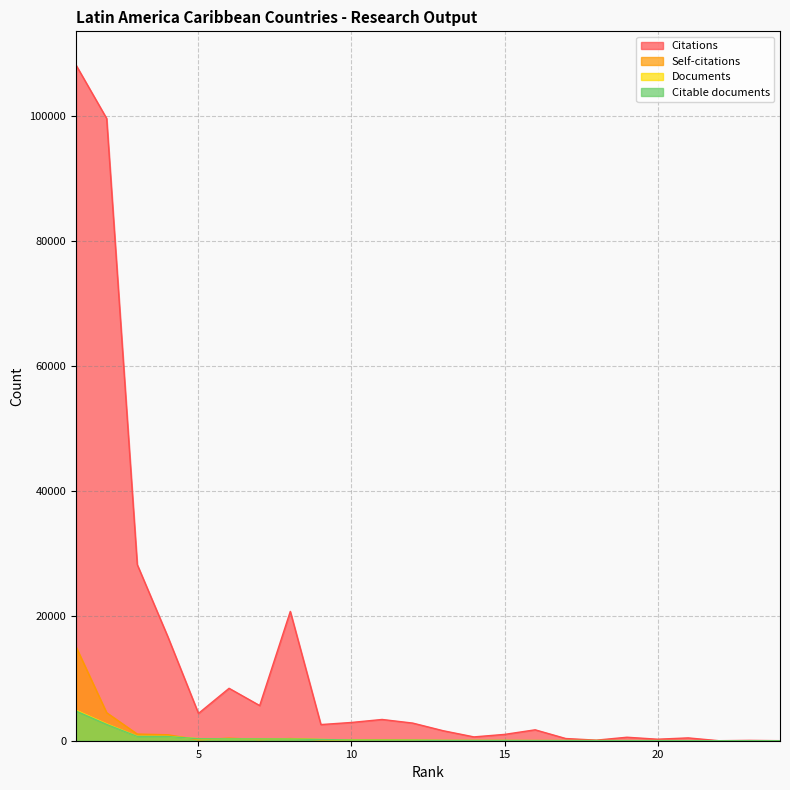

What is the sum of all Citations values?

310218